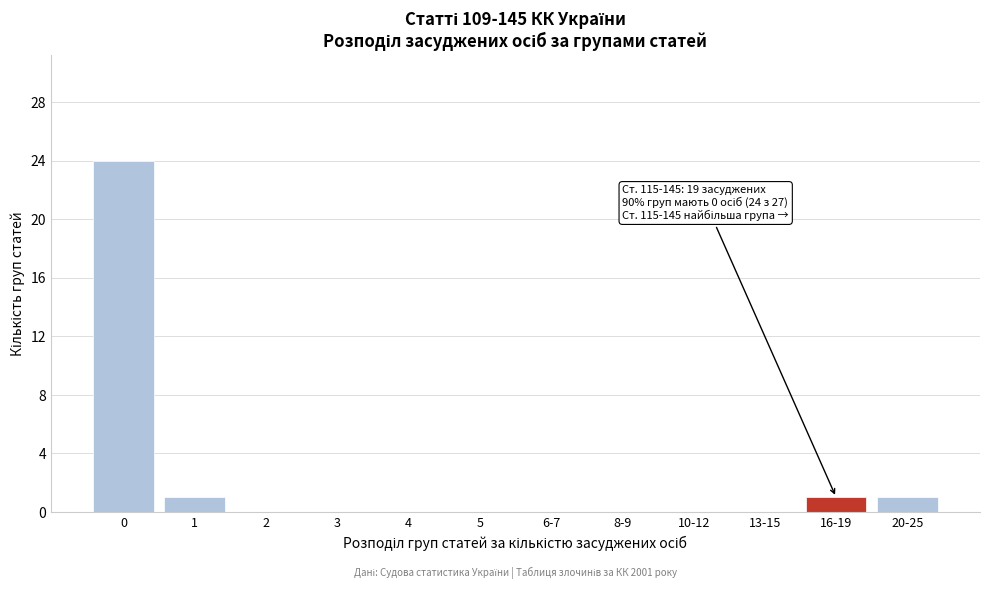

Reading right to left, transcribe all the data shown in this chart.

20-25=1	16-19=1	13-15=0	10-12=0	8-9=0	6-7=0	5=0	4=0	3=0	2=0	1=1	0=24